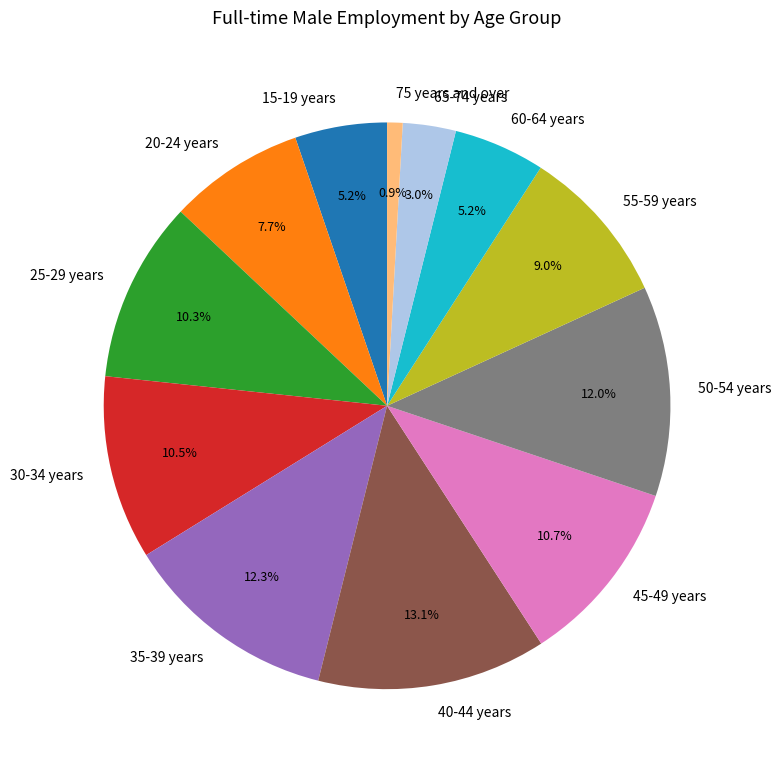

What is the ratio of the value at 20-24 years to the value at 65-74 years?

2.6